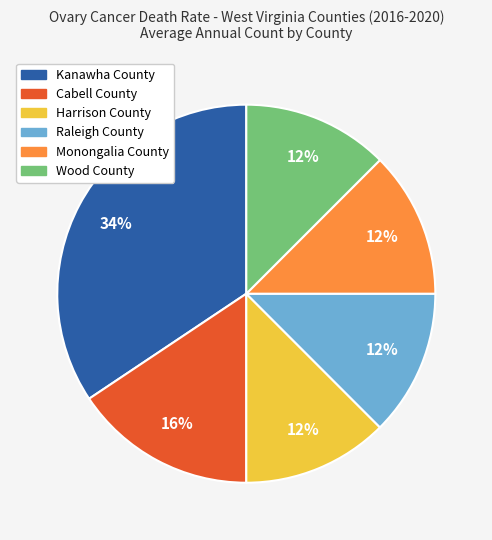

To the nearest percent, what is the difference between the largest and smallest slice percentages?

22%